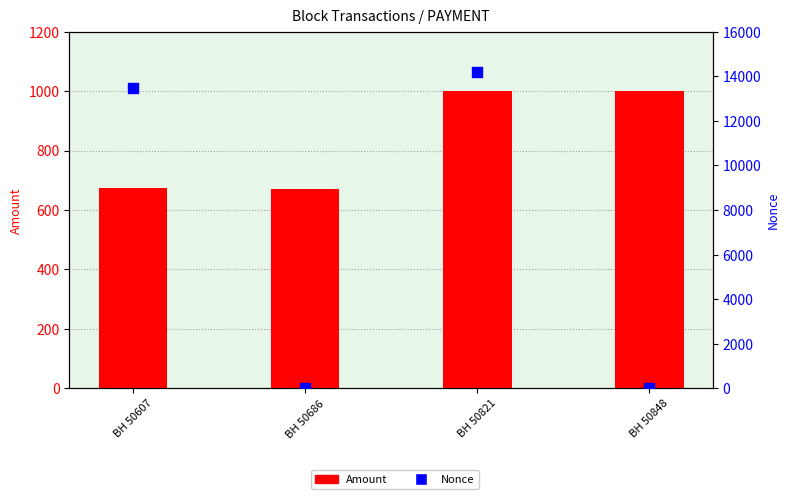

What are all the series names shown in the legend?

Amount, Nonce